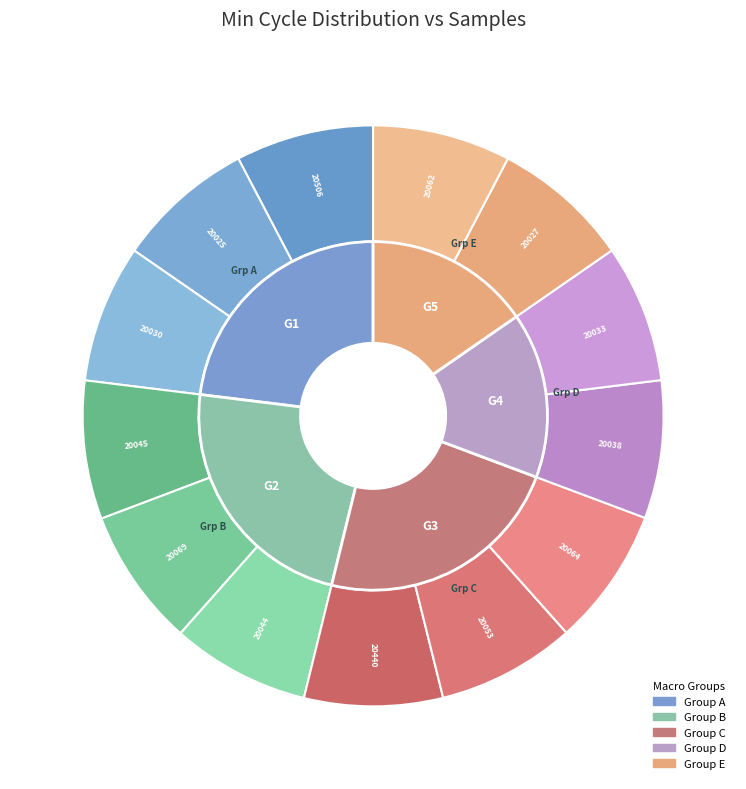

Approximately how many times larger is the value at 20030 compared to 20045?

1.0